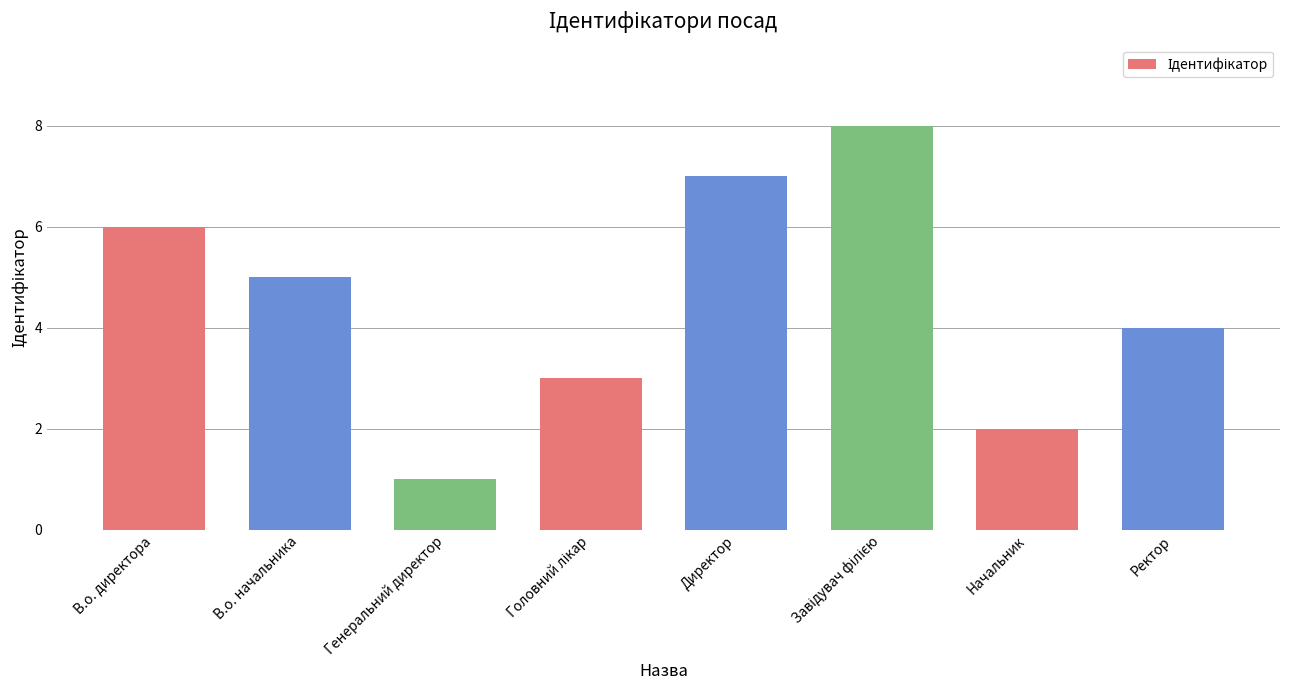

True or false: the data shows 1 at Генеральний директор.

True